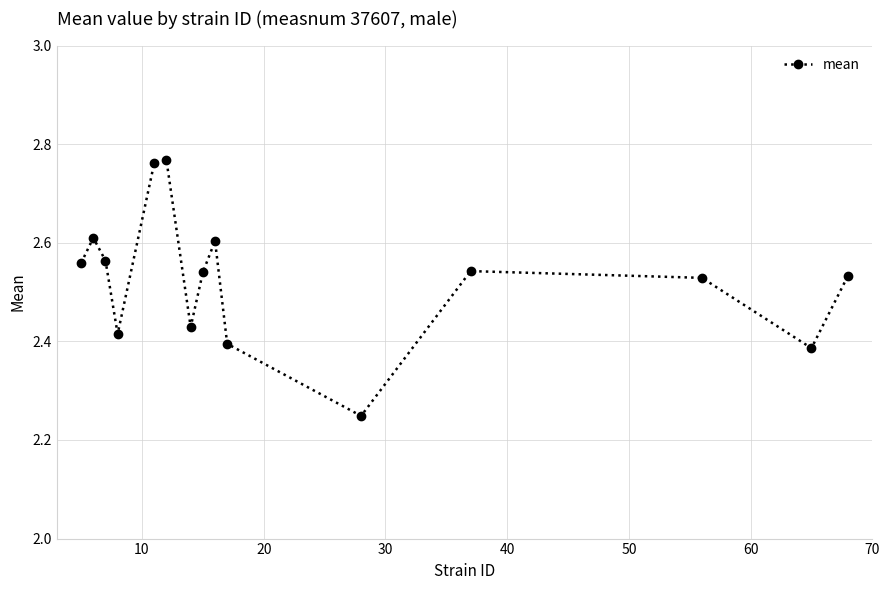

Count the values in the range 2 to 3.

15